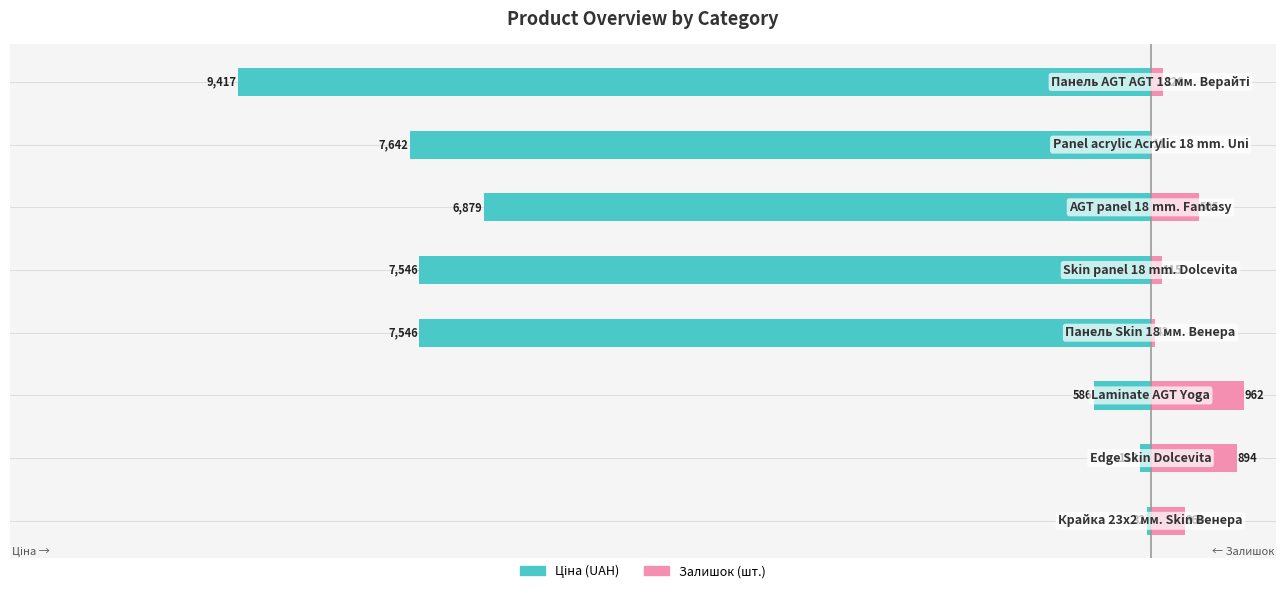

What is the minimum value for Залишок (шт.)?

11.0